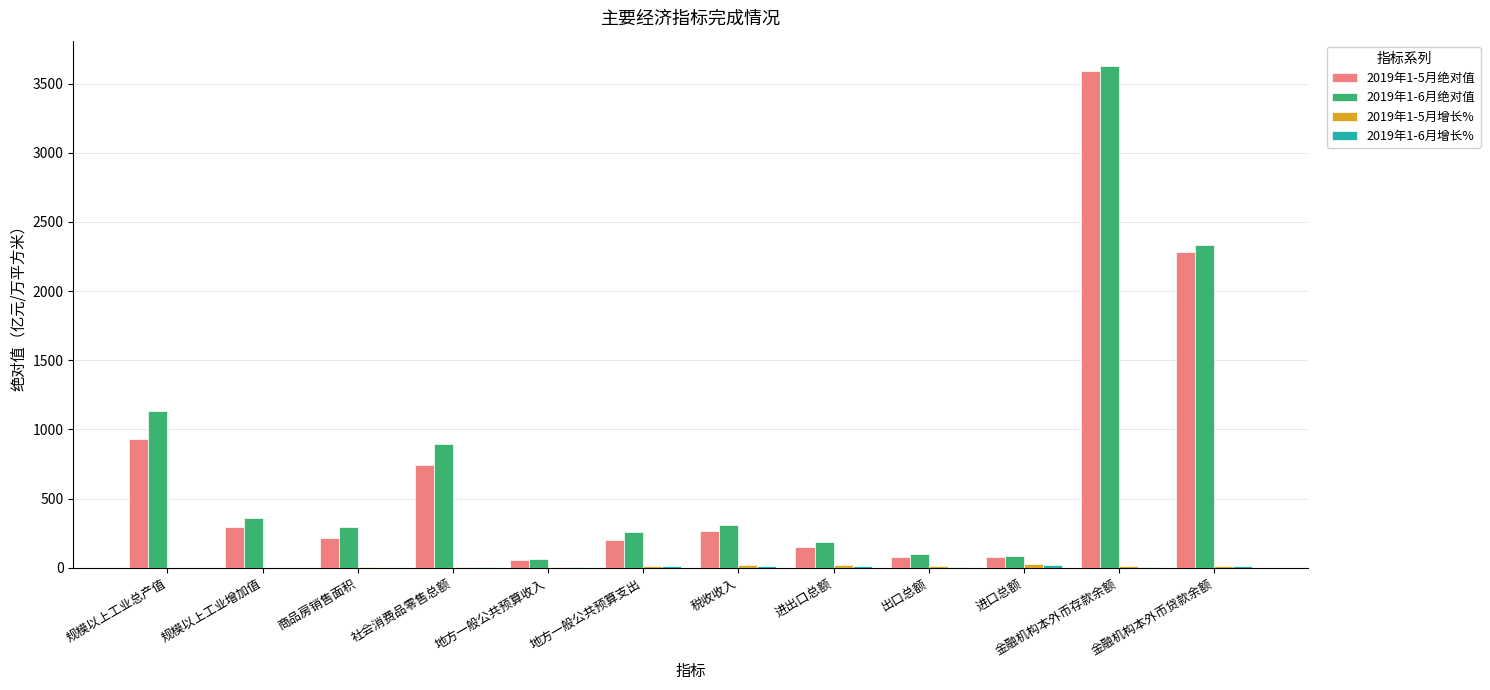

The 2019年1-5月绝对值 series shows 74.5 at 进口总额. True or false?

True